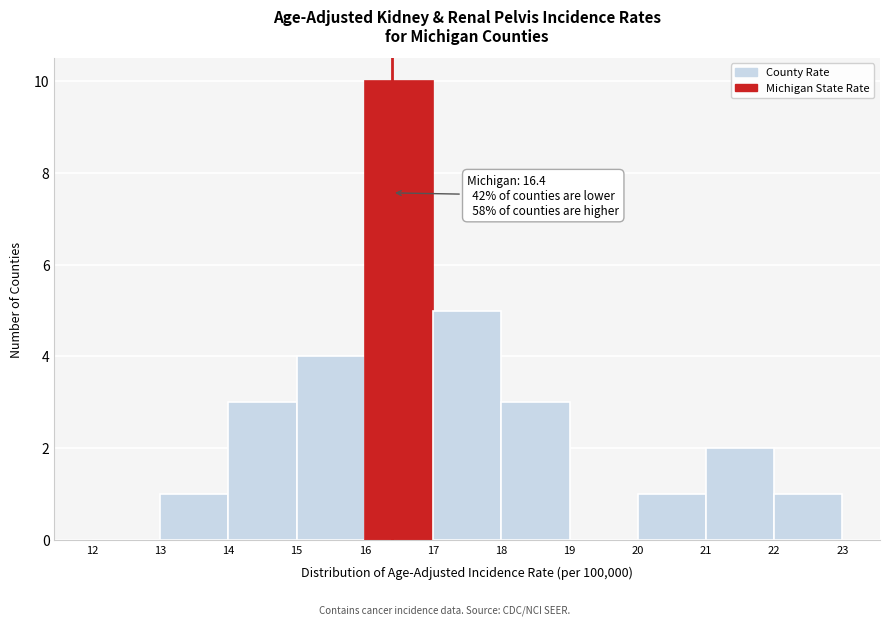

Which range on the x-axis has the tallest bar?

16 to 17